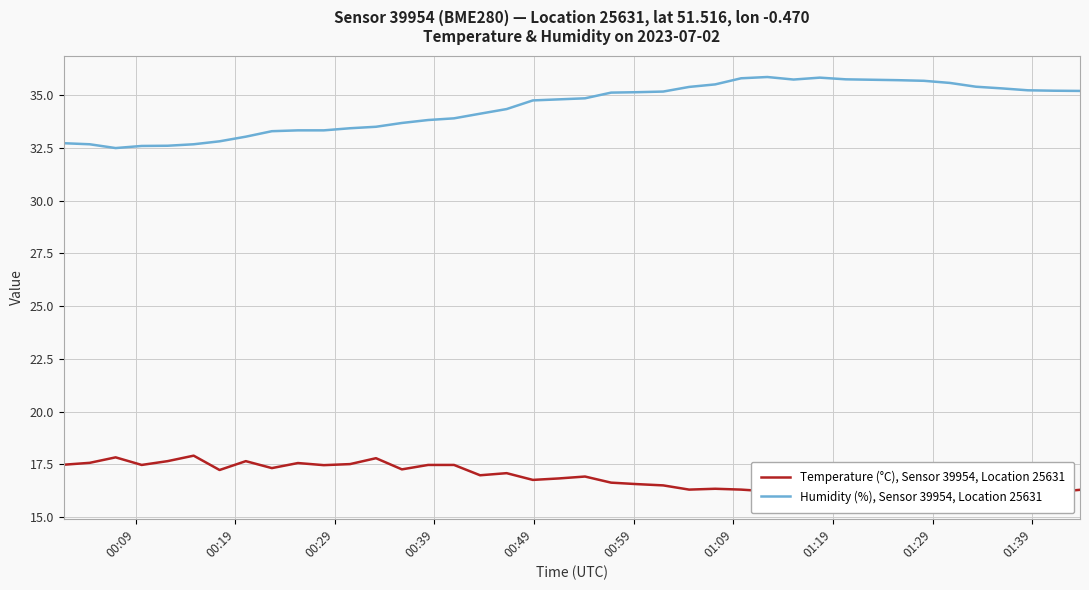

What is the lowest value of the Humidity (%), Sensor 39954, Location 25631 series?

32.5